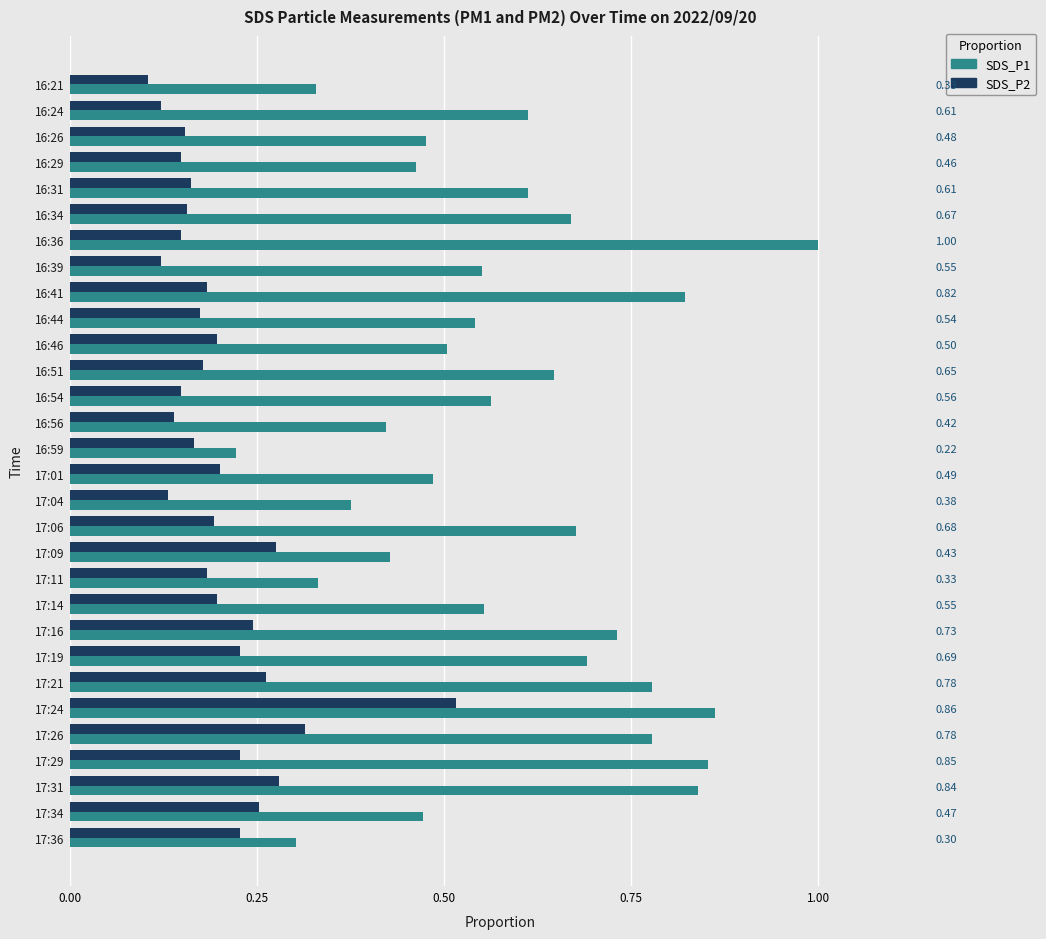

Which series has the largest total across all categories?

SDS_P1